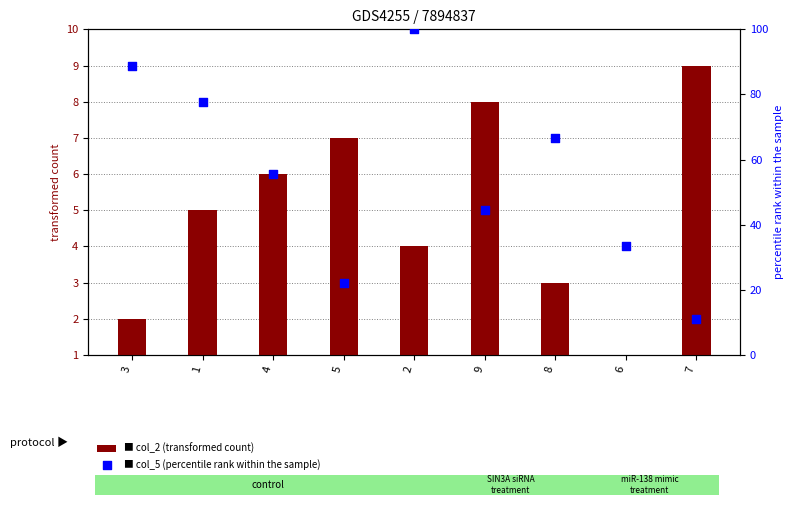

At how many categories does at least one series exceed 22?

8